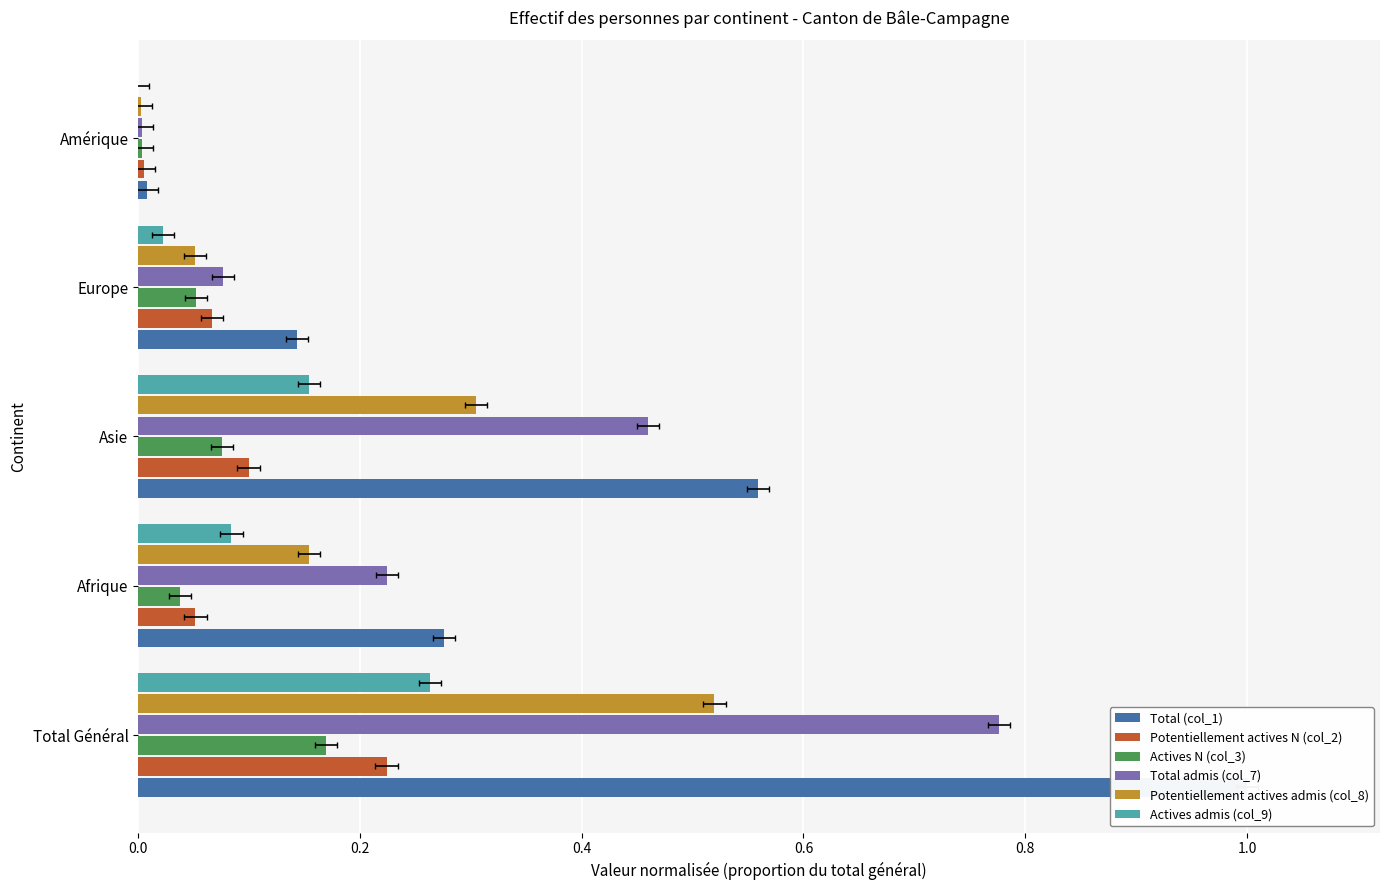

Does the chart contain stacked bars?

No